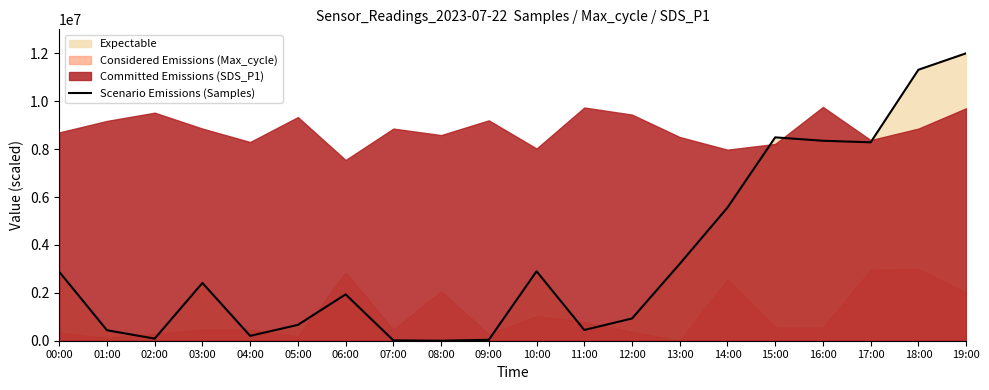

What is the label of the 6th point from the left?

05:00